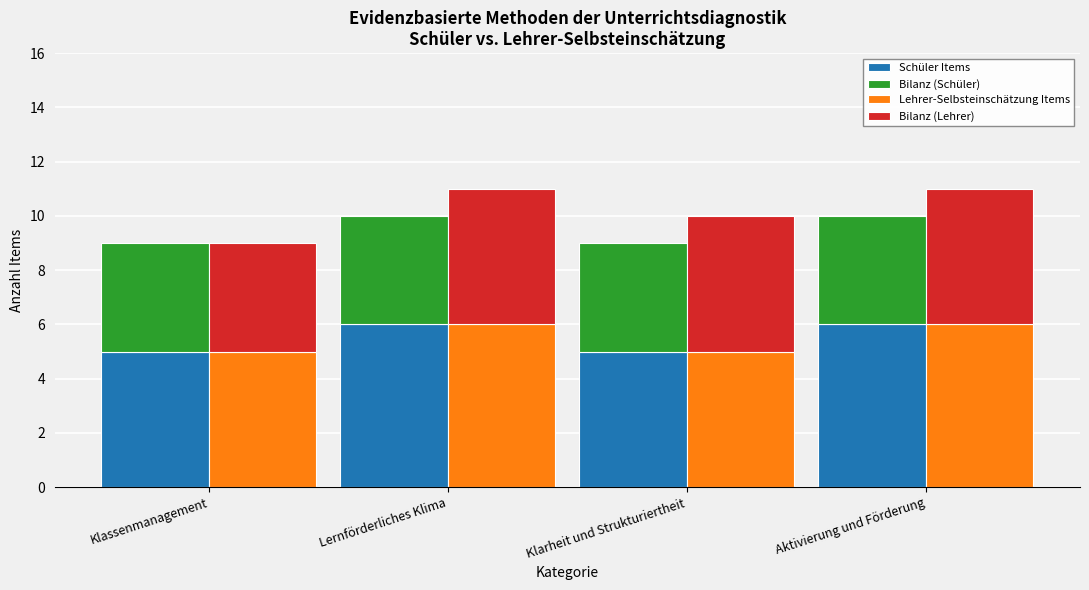

Between Aktivierung und Förderung and Klarheit und Strukturiertheit, which is larger?

Aktivierung und Förderung